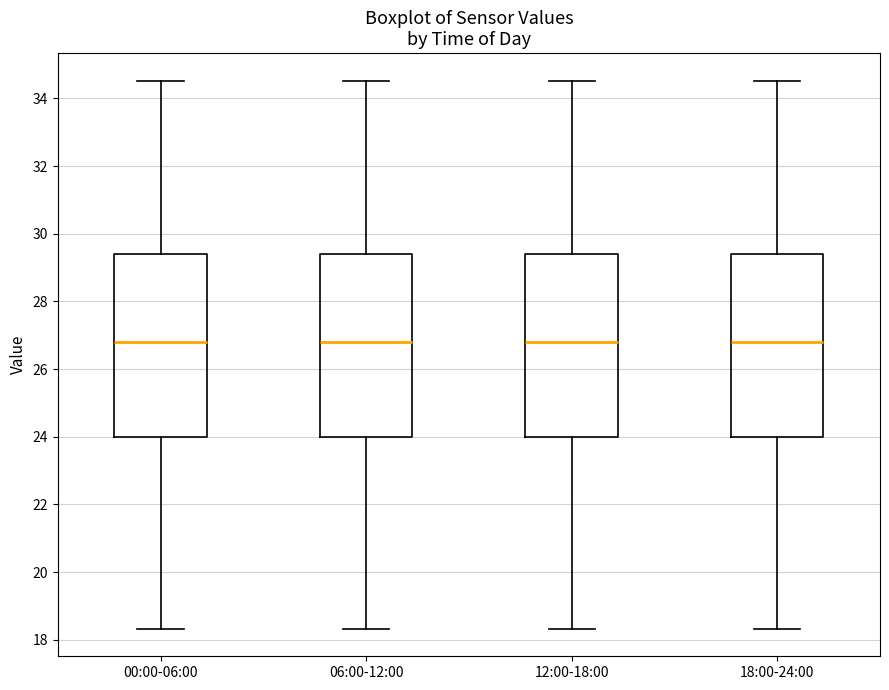

Where does the median line of the box for 12:00-18:00 sit on the y-axis? The values are not printed on the chart, so give them approximately, as read against the axis.

26.8